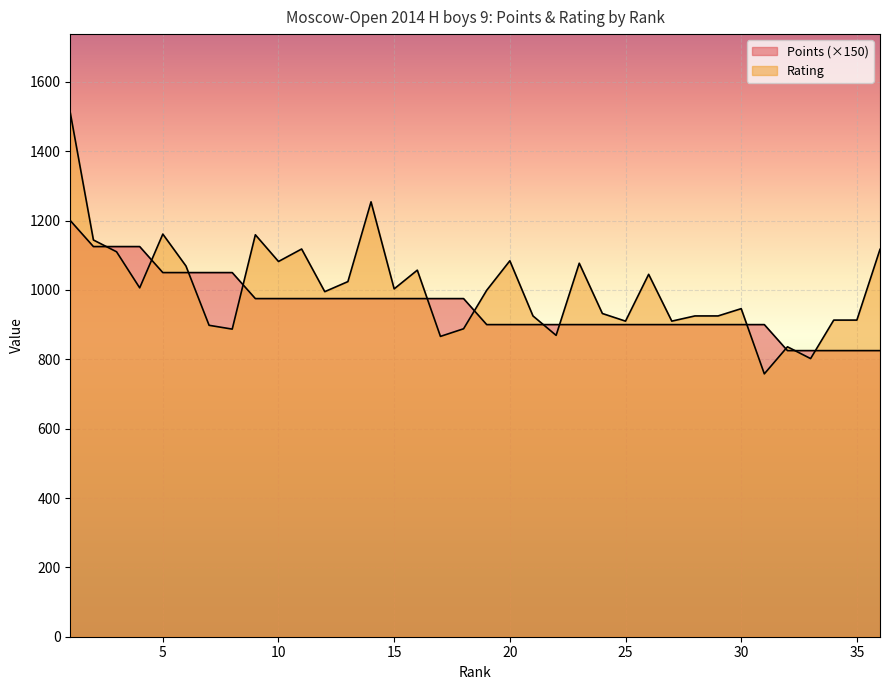

What is the approximate value of Rating at 32, to the nearest 50?

850